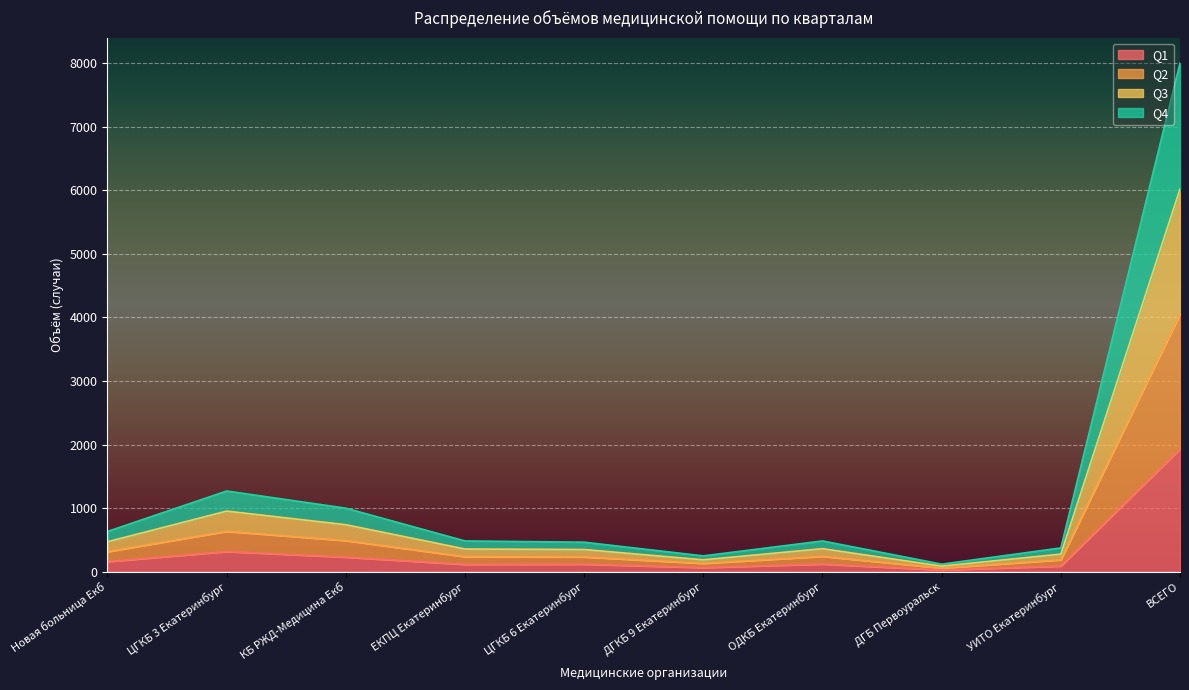

What is the minimum value shown in the chart?

28